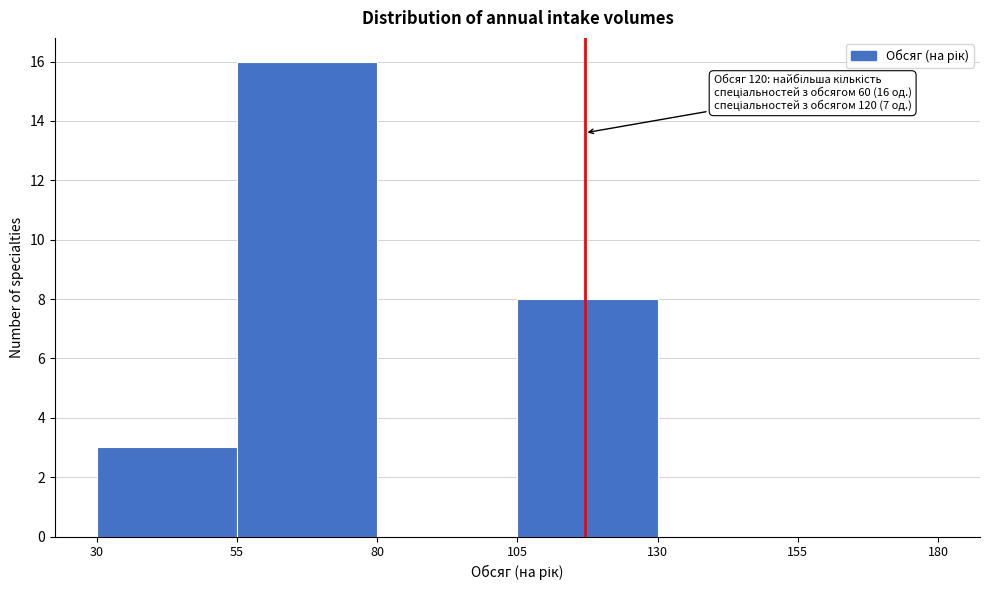

Which range on the x-axis has the tallest bar?

55 to 80